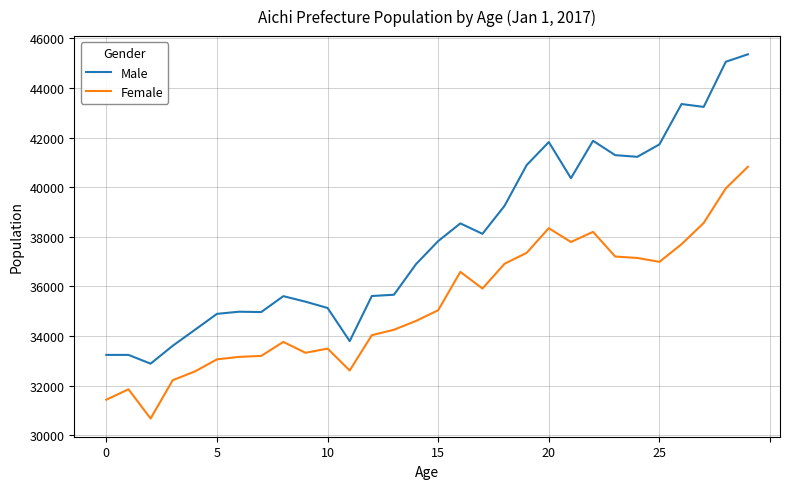

Rank the series by their average value, from lowest to highest.

Female, Male